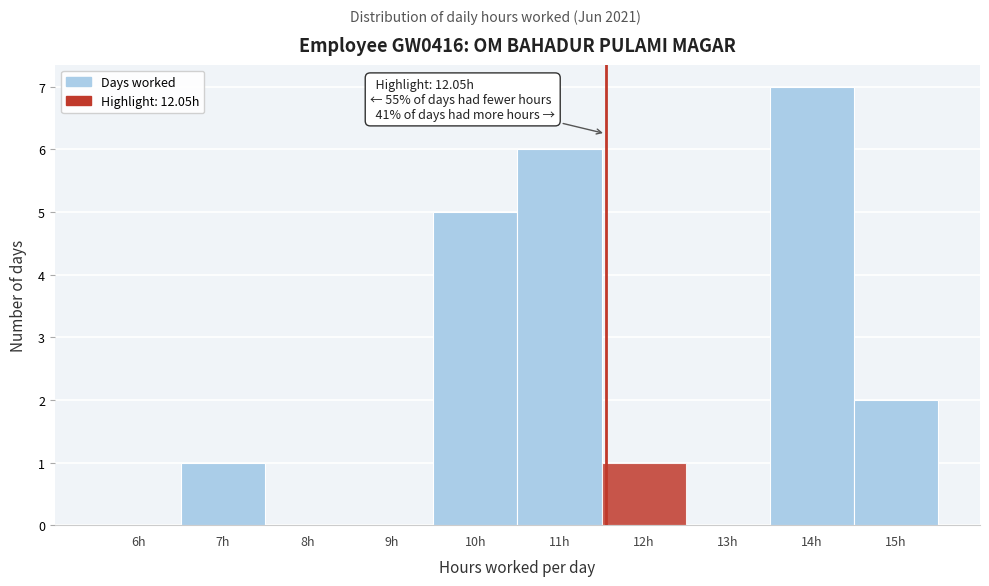

Reading left to right, transcribe all the data shown in this chart.

6h=0	7h=1	8h=0	9h=0	10h=5	11h=6	12h=1	13h=0	14h=7	15h=2